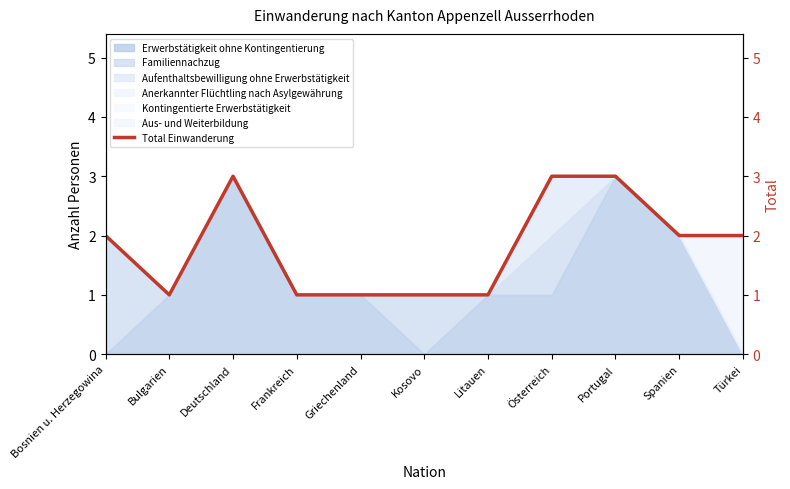

Is it true that the value at Türkei is 1?

False